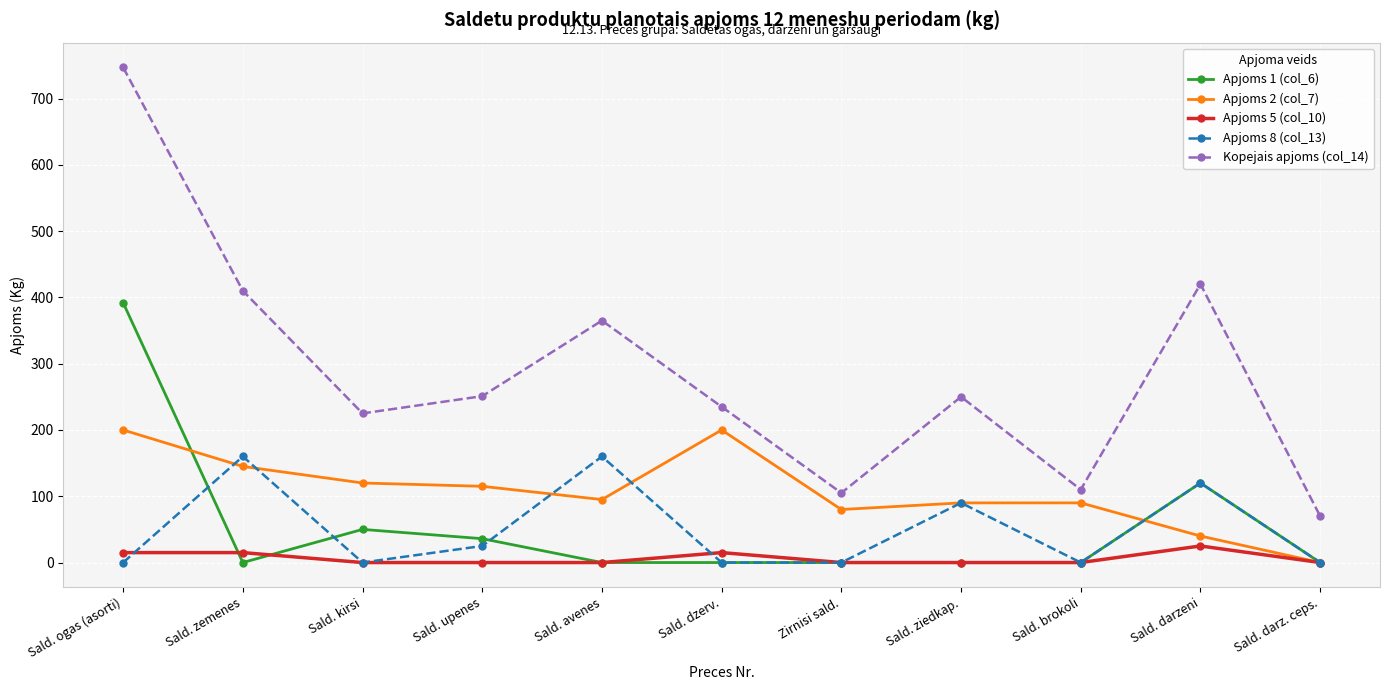

Does the chart have visible grid lines?

Yes